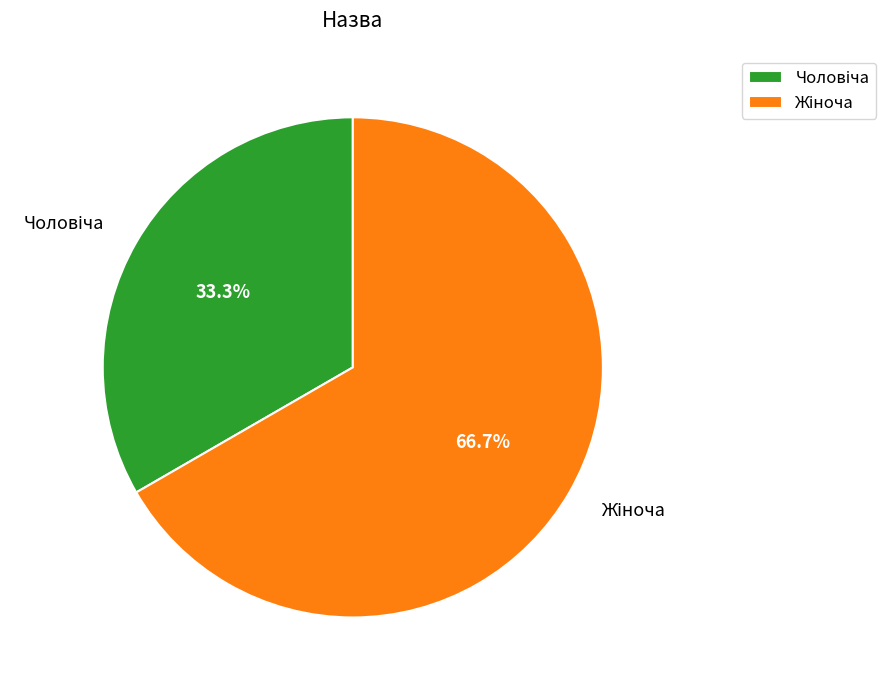

Is there any slice that represents more than half of the pie?

Yes